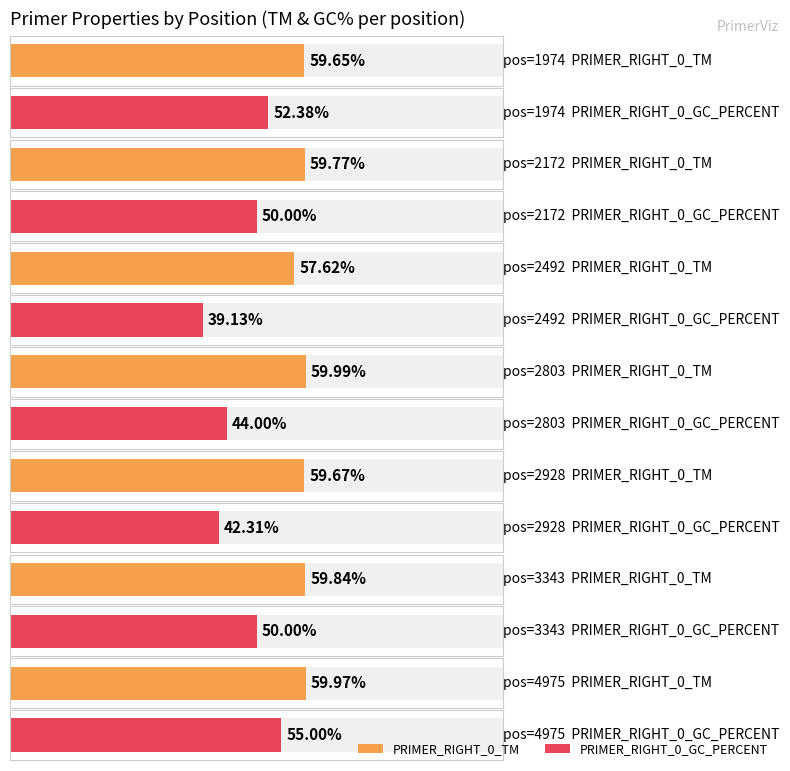

How many bars are there in total?

14